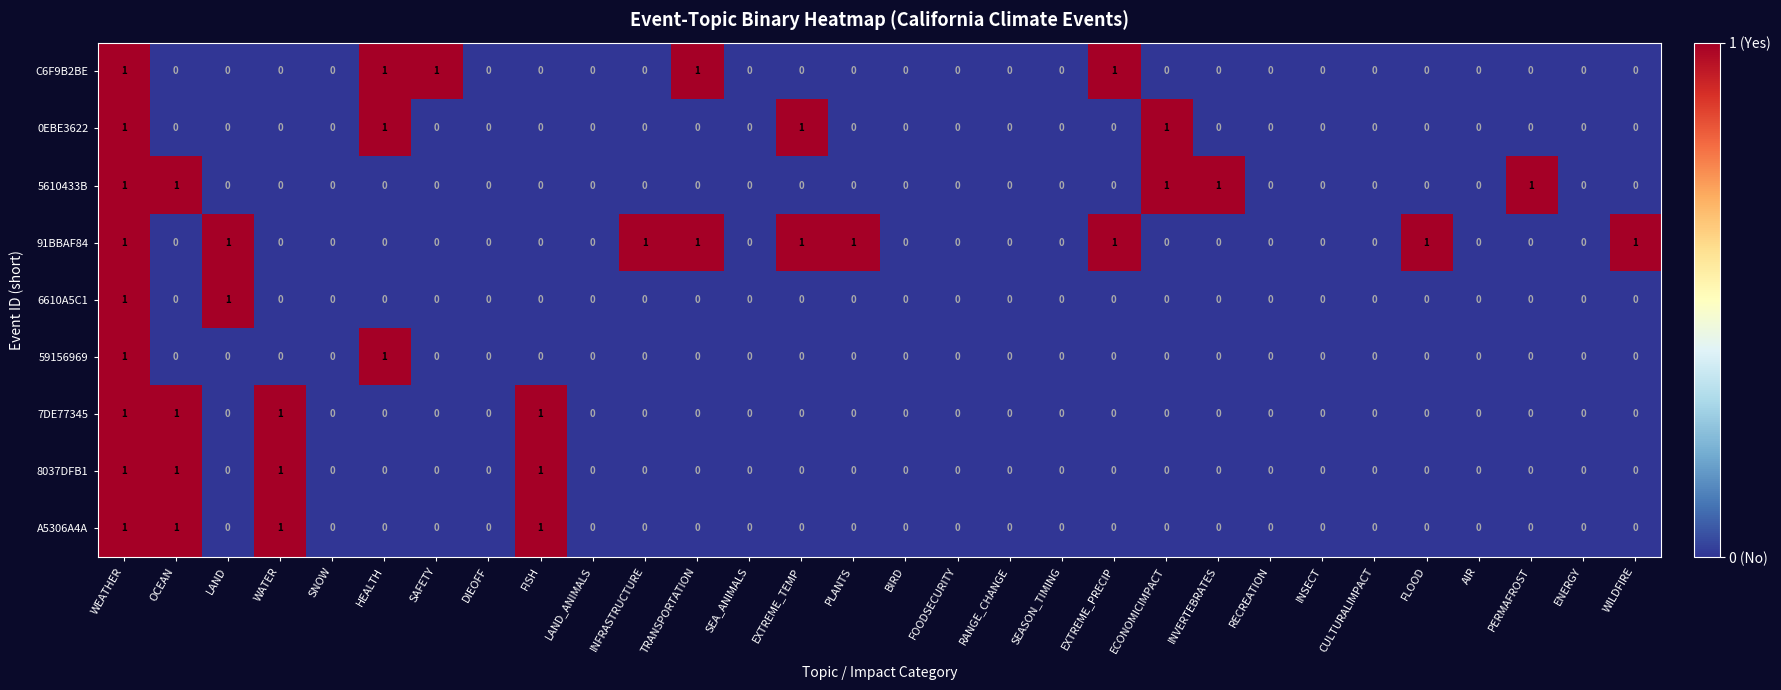

True or false: 0EBE3622 has a value of 0 at ENERGY.

True